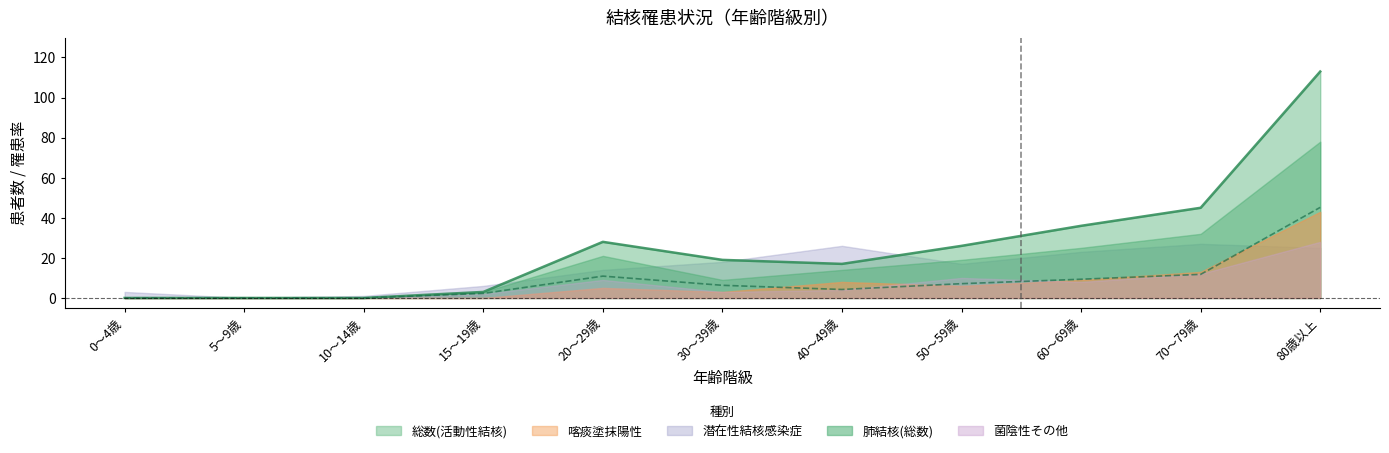

Does the chart have visible grid lines?

No